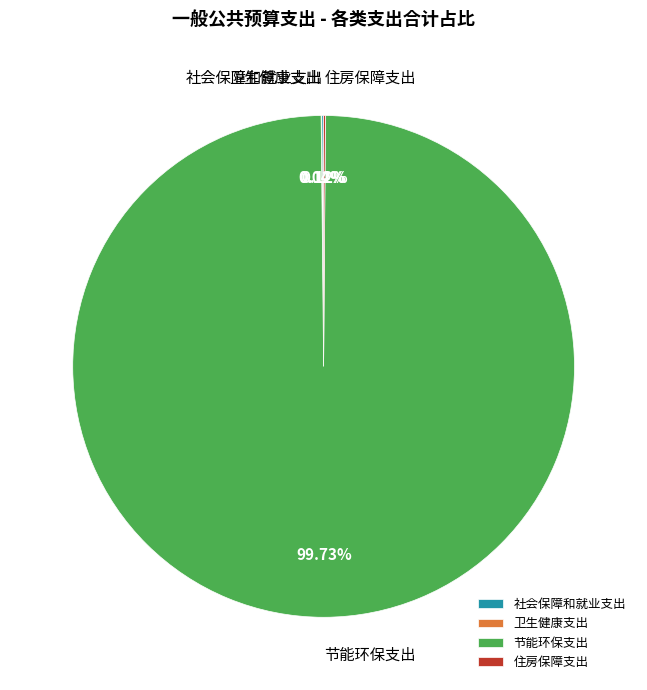

What is the largest slice in the pie chart?

节能环保支出